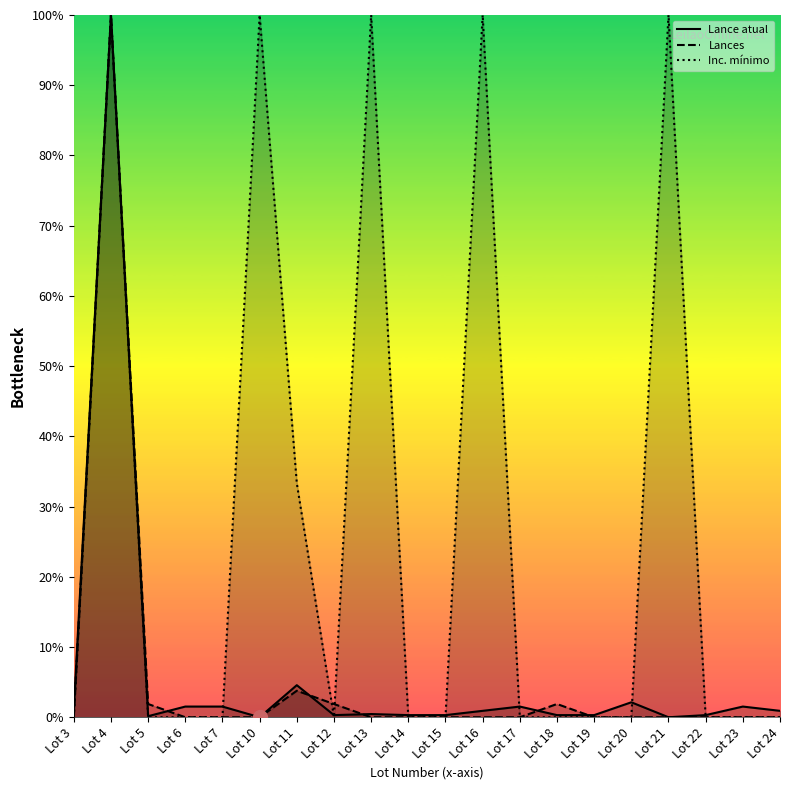

What is the highest value of the Lances series?

100.0